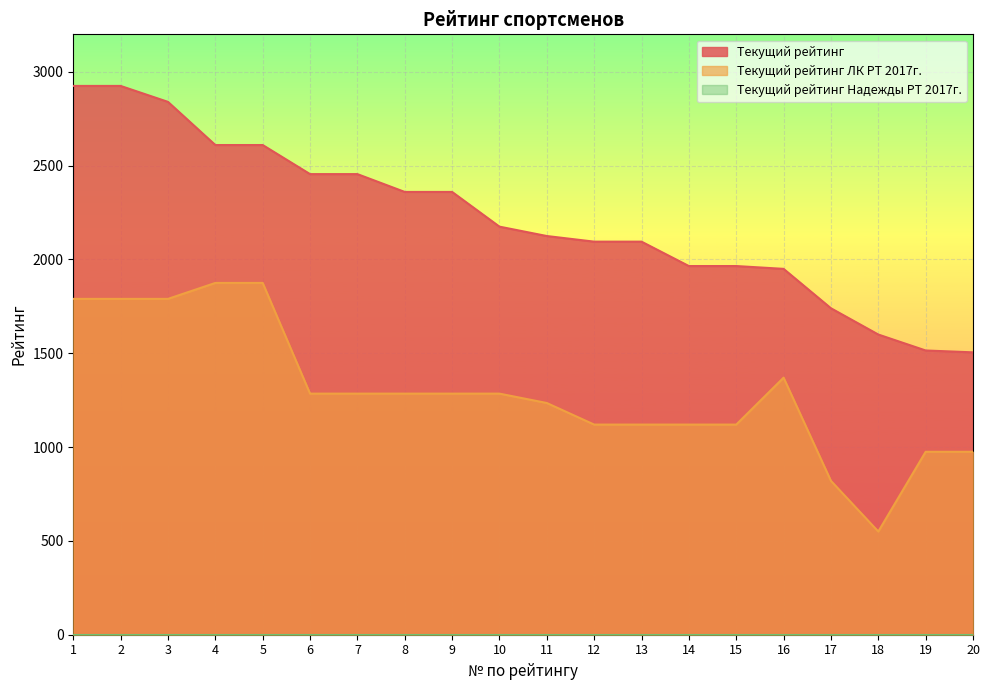

What is the value of the Текущий рейтинг point at the 16th from the left?

1950